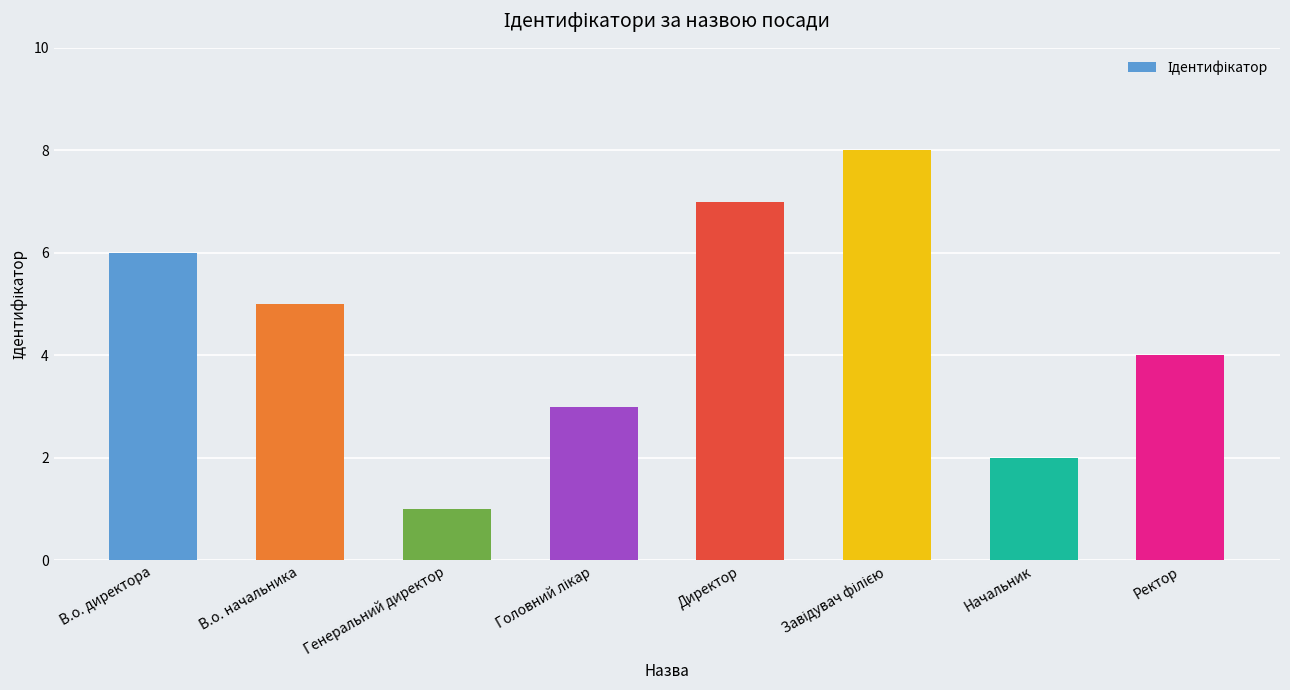

The value at В.о. начальника is 8. True or false?

False